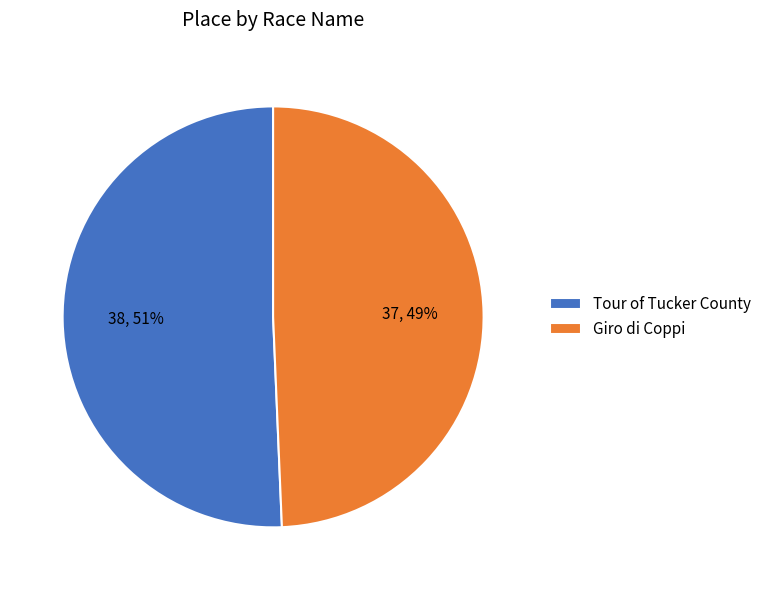

To the nearest percent, what percentage of the pie is Tour of Tucker County?

51%